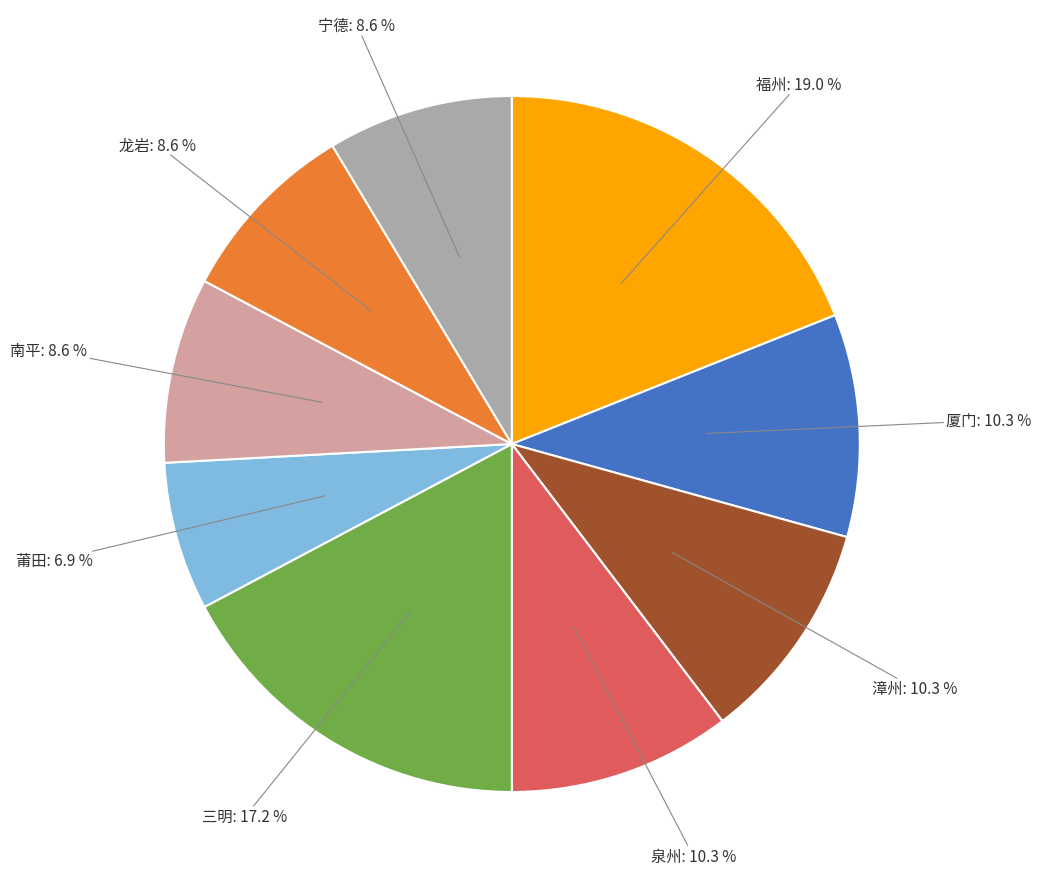

Is there a majority slice in this chart?

No